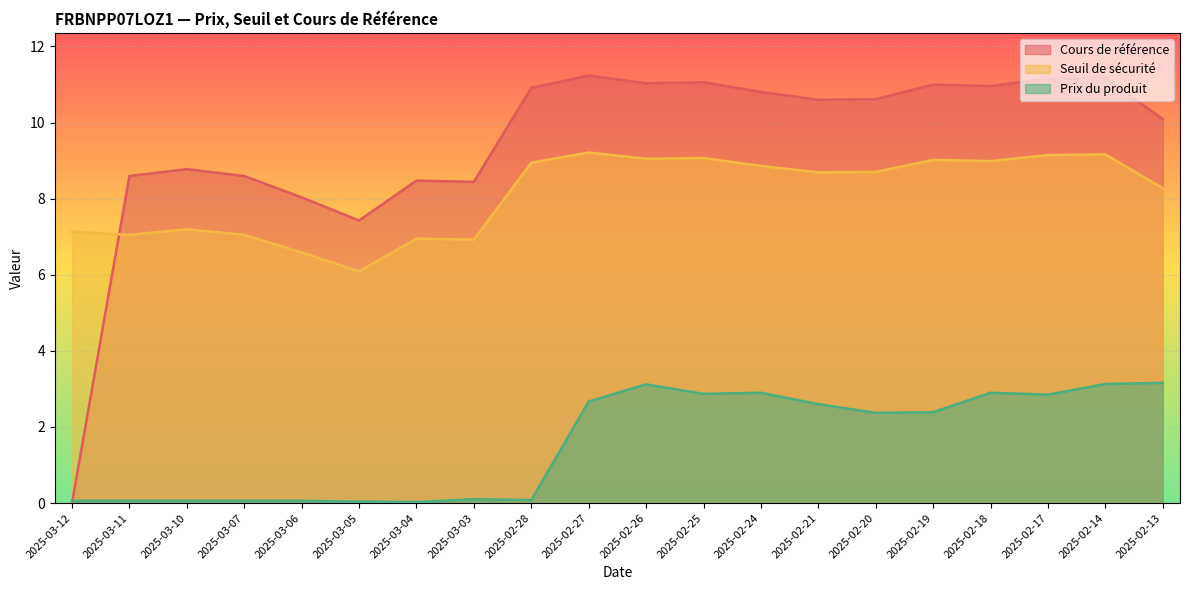

Rank the series at 2025-03-04 from lowest to highest value.

Prix du produit, Seuil de sécurité, Cours de référence